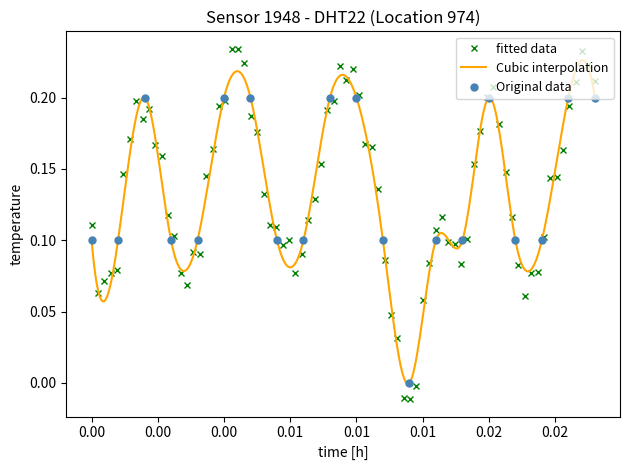

What is the average value?

0.1